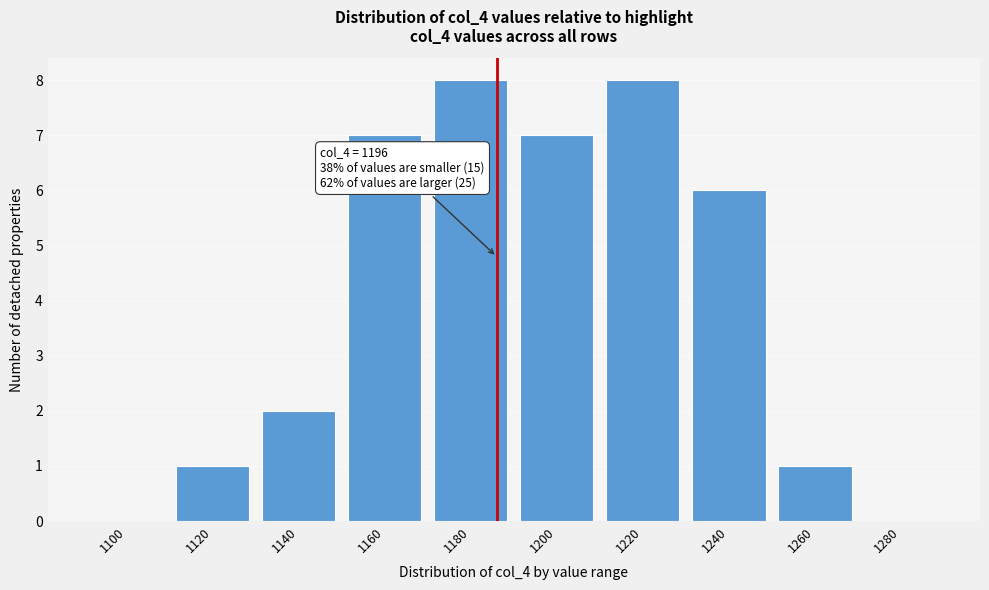

Reading left to right, what are all the values shown in this chart?

1100=0	1120=1	1140=2	1160=7	1180=8	1200=7	1220=8	1240=6	1260=1	1280=0